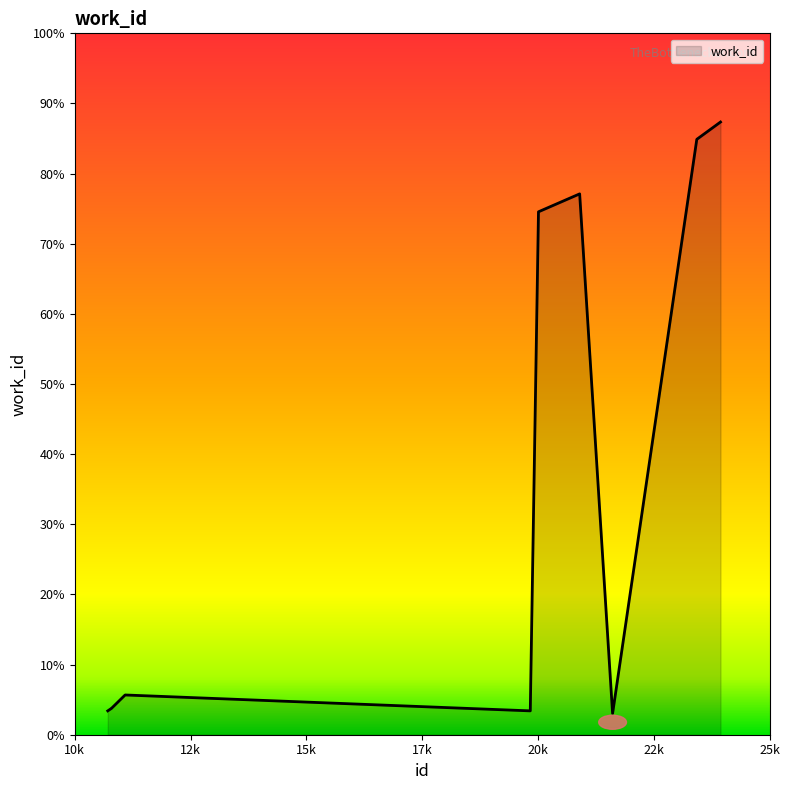

Is this an area chart (filled region under the line)?

Yes